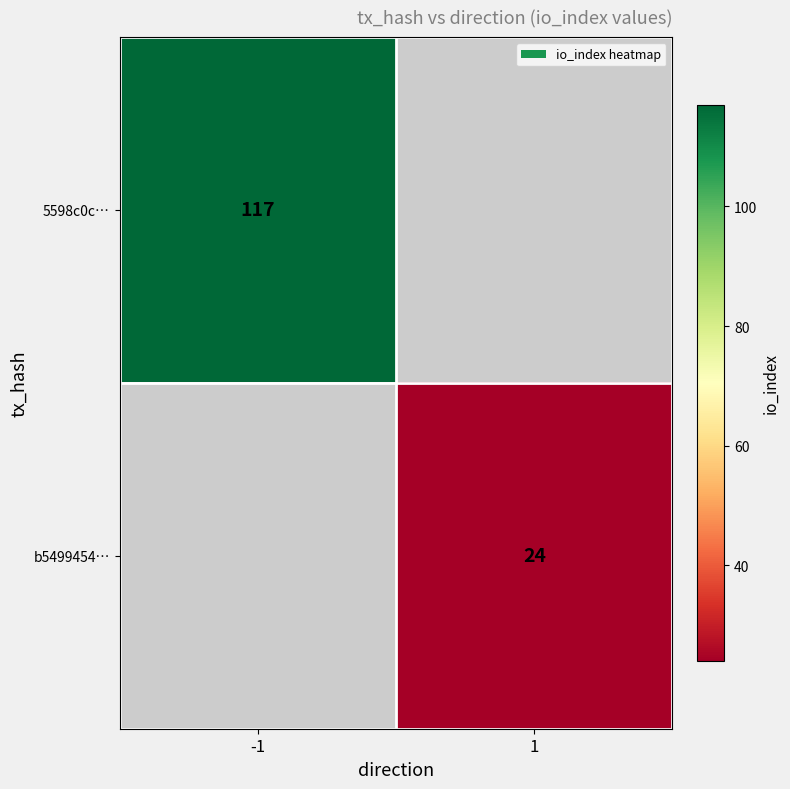

True or false: b5499454… has a value of 7 at 1.

False